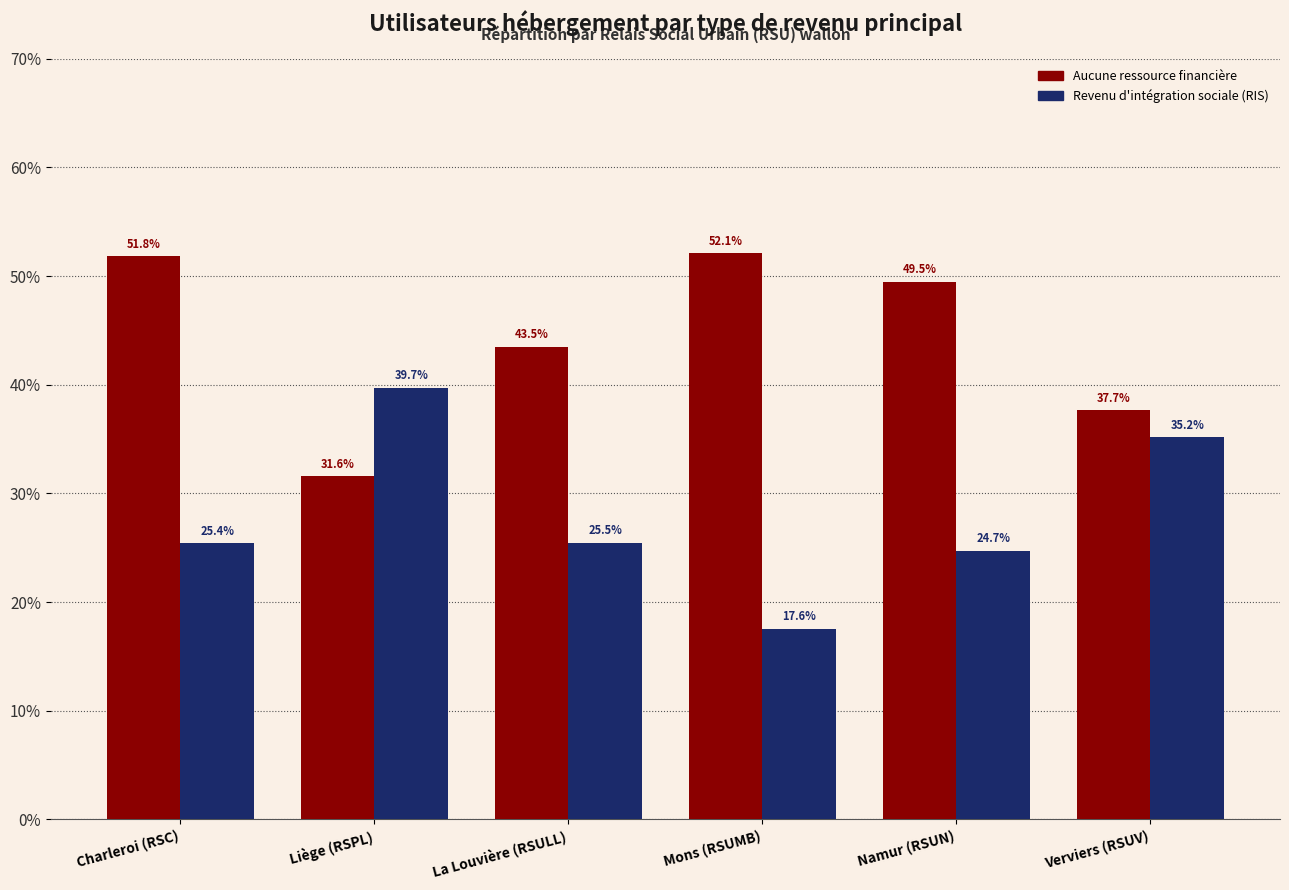

Reading right to left, list all the values displayed in this chart.

Aucune ressource financière: Verviers (RSUV)=37.7	Namur (RSUN)=49.5	Mons (RSUMB)=52.1	La Louvière (RSULL)=43.5	Liège (RSPL)=31.6	Charleroi (RSC)=51.8
Revenu d'intégration sociale (RIS): Verviers (RSUV)=35.2	Namur (RSUN)=24.7	Mons (RSUMB)=17.6	La Louvière (RSULL)=25.5	Liège (RSPL)=39.7	Charleroi (RSC)=25.4